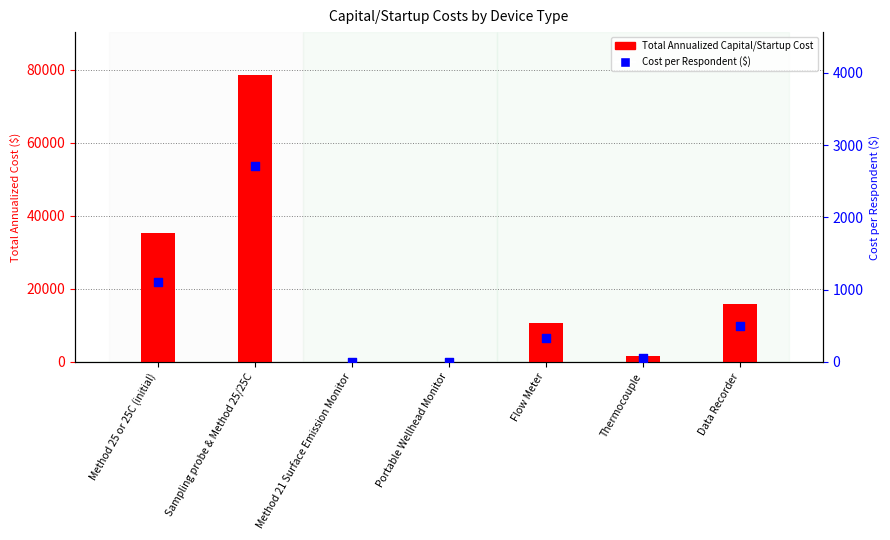

What are all the series names shown in the legend?

Total Annualized Capital/Startup Cost, Cost per Respondent ($)